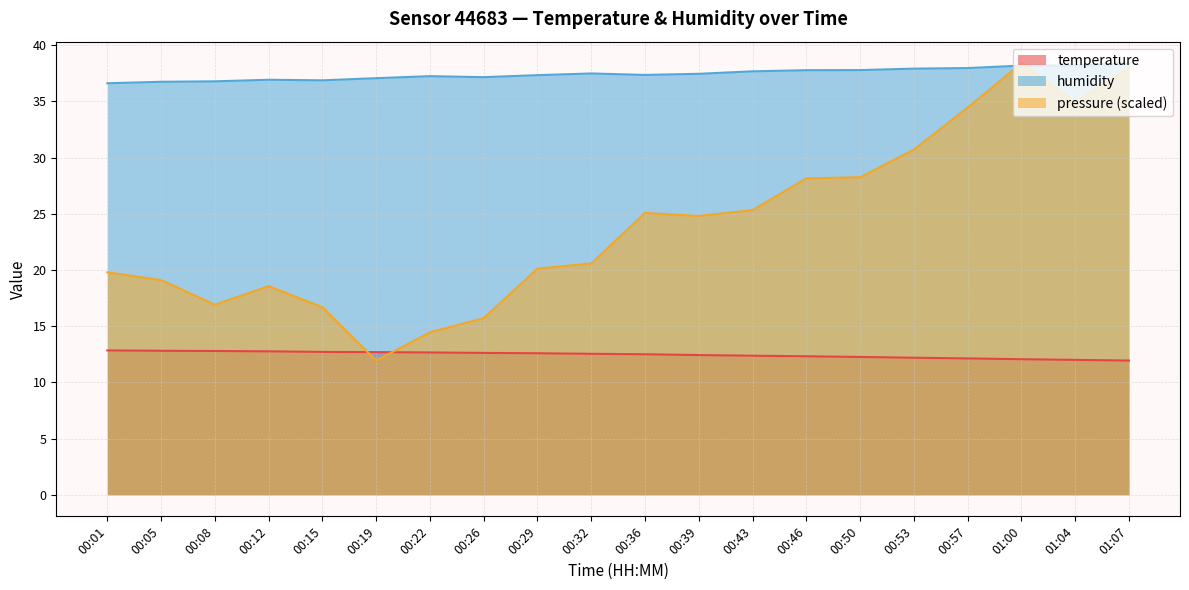

How many data points in humidity are less than 37?

5